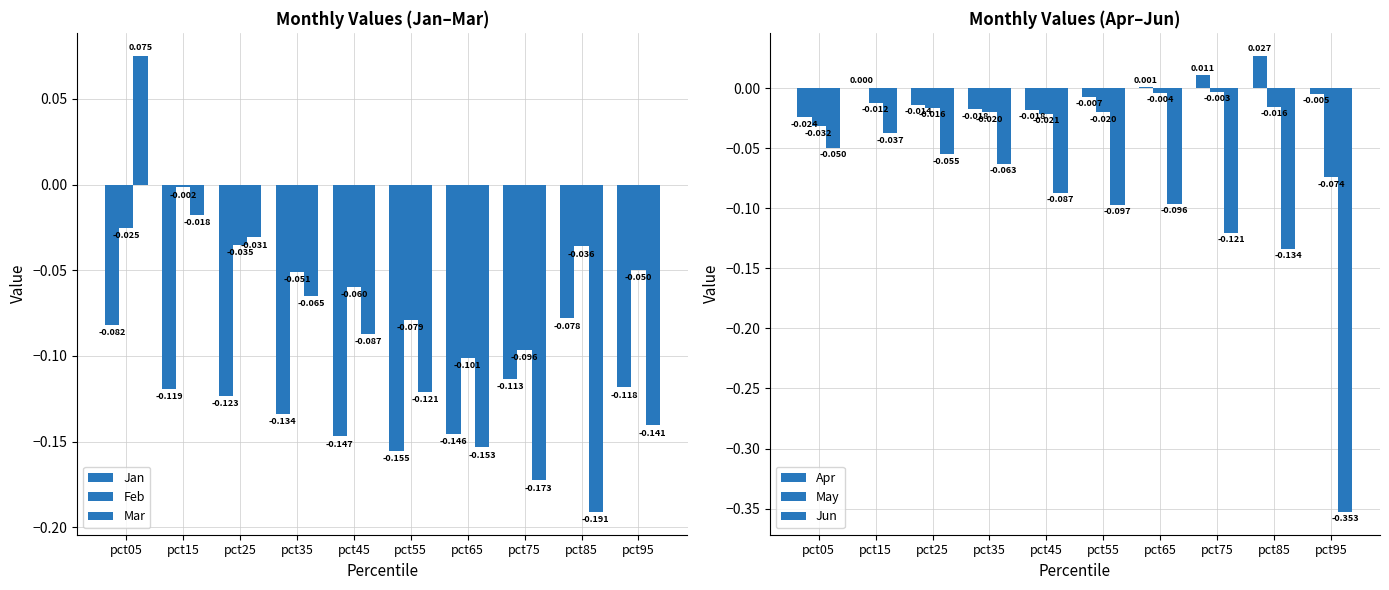

At which label is Jan closest to 0?

pct85